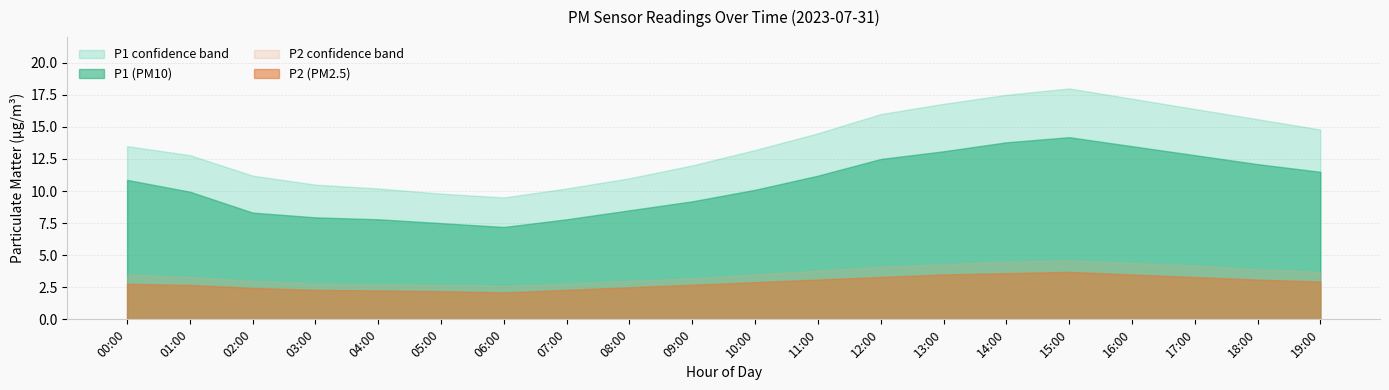

At which label is P2_upper closest to 3?

02:00